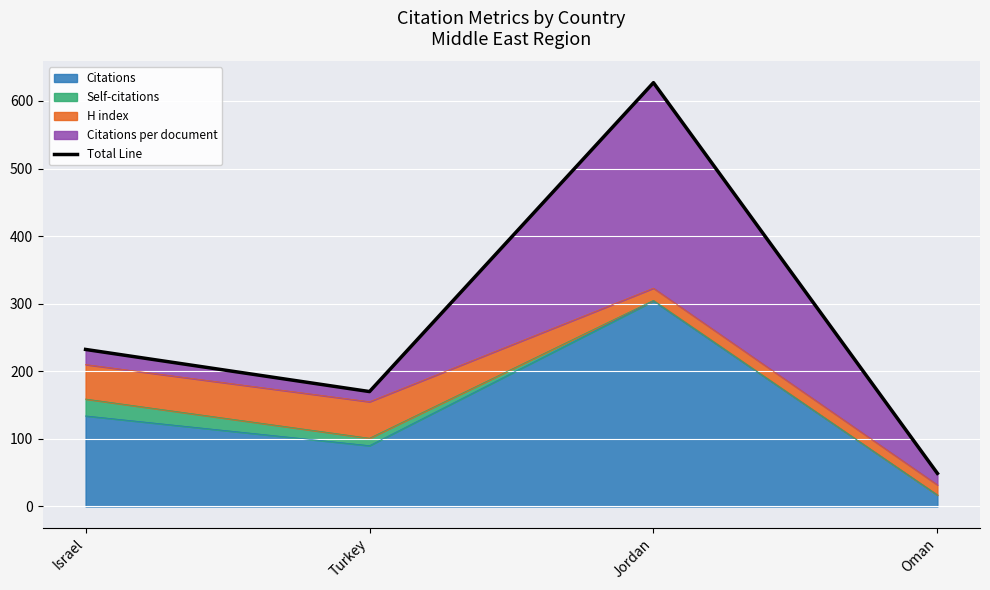

What is the change in value from Turkey to Oman?

-121.0